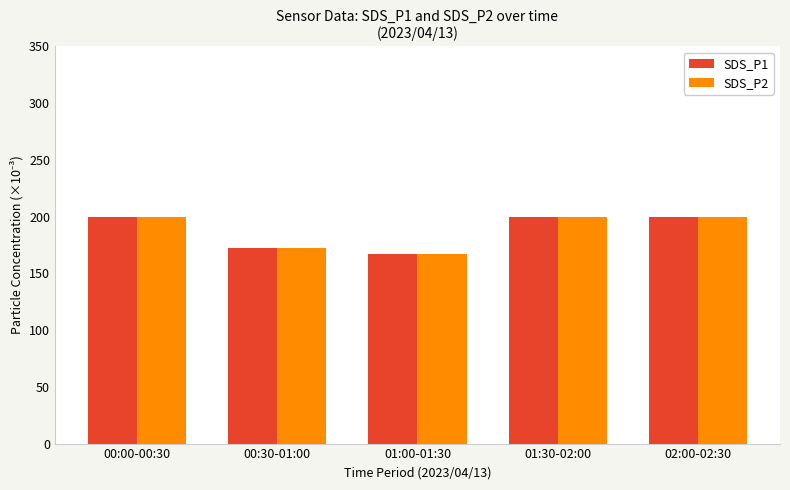

What is the difference between the maximum and minimum values in the SDS_P2 series?

33